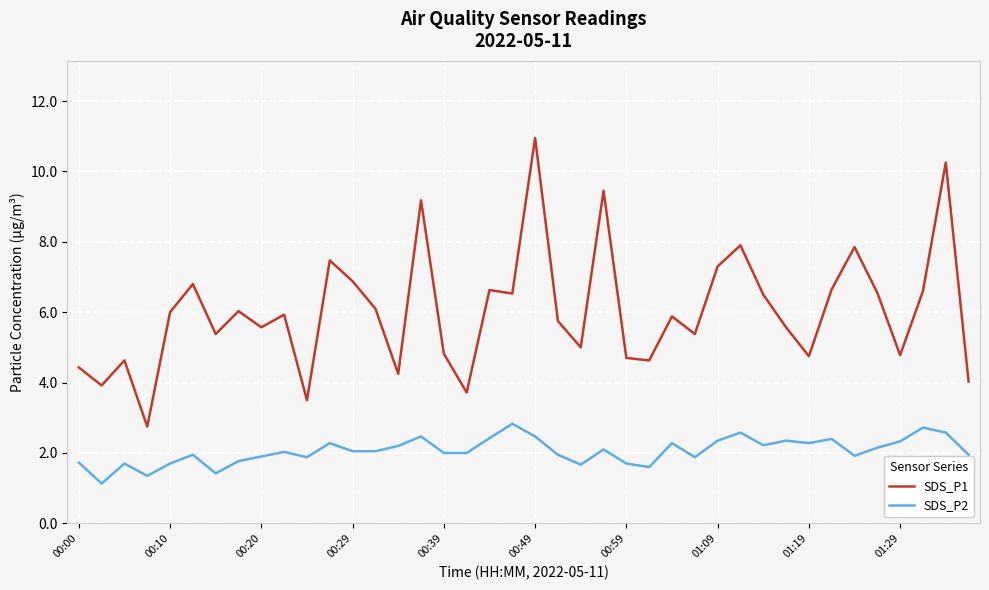

Which series has the widest spread of values?

SDS_P1